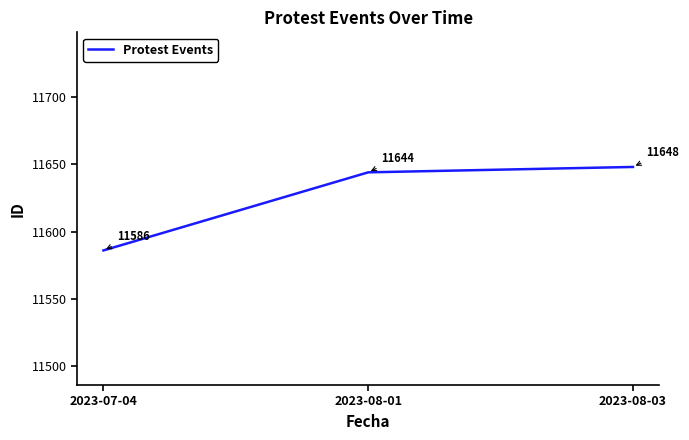

How many lines are shown in the chart?

1